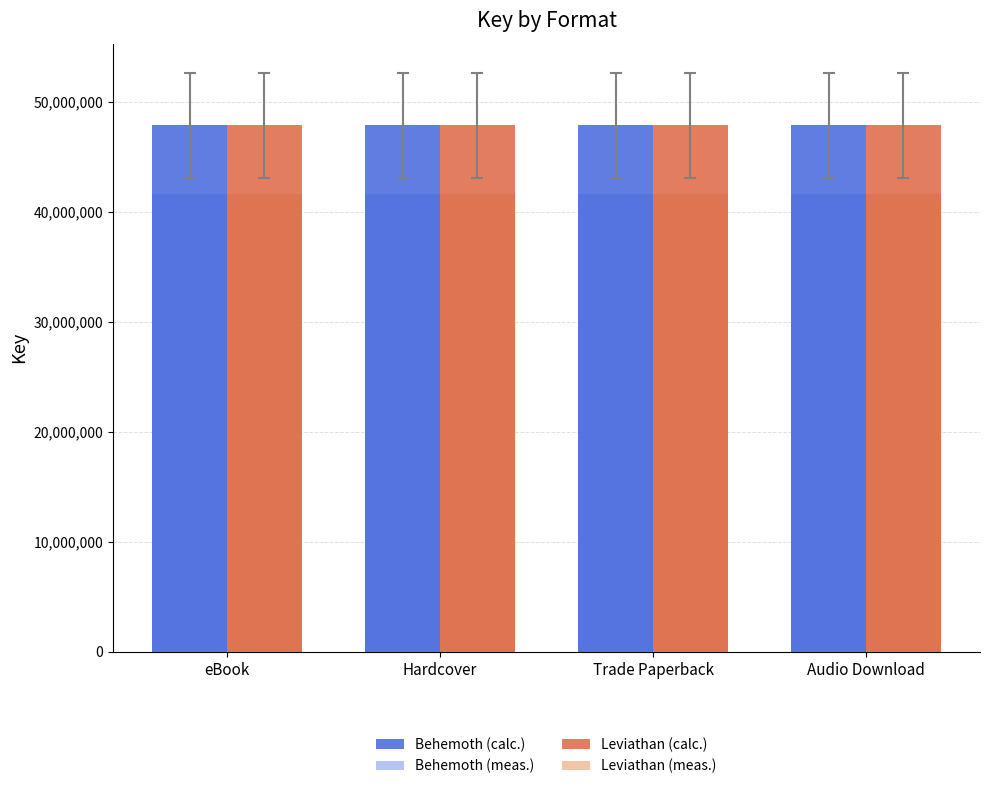

Reading right to left, extract all data points from this chart.

Behemoth (calc.): Audio Download=47860268.0	Trade Paperback=47860268.0	Hardcover=47860268.0	eBook=47860268.0
Behemoth (meas.): Audio Download=41638433.2	Trade Paperback=41638433.2	Hardcover=41638433.2	eBook=41638433.2
Leviathan (calc.): Audio Download=47860103.0	Trade Paperback=47860103.0	Hardcover=47860103.0	eBook=47860103.0
Leviathan (meas.): Audio Download=41638289.6	Trade Paperback=41638289.6	Hardcover=41638289.6	eBook=41638289.6